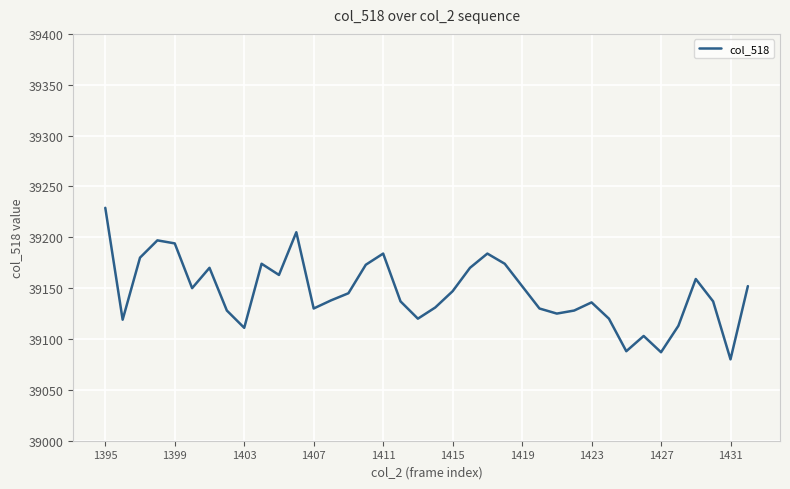

What is the smallest value displayed?

39080